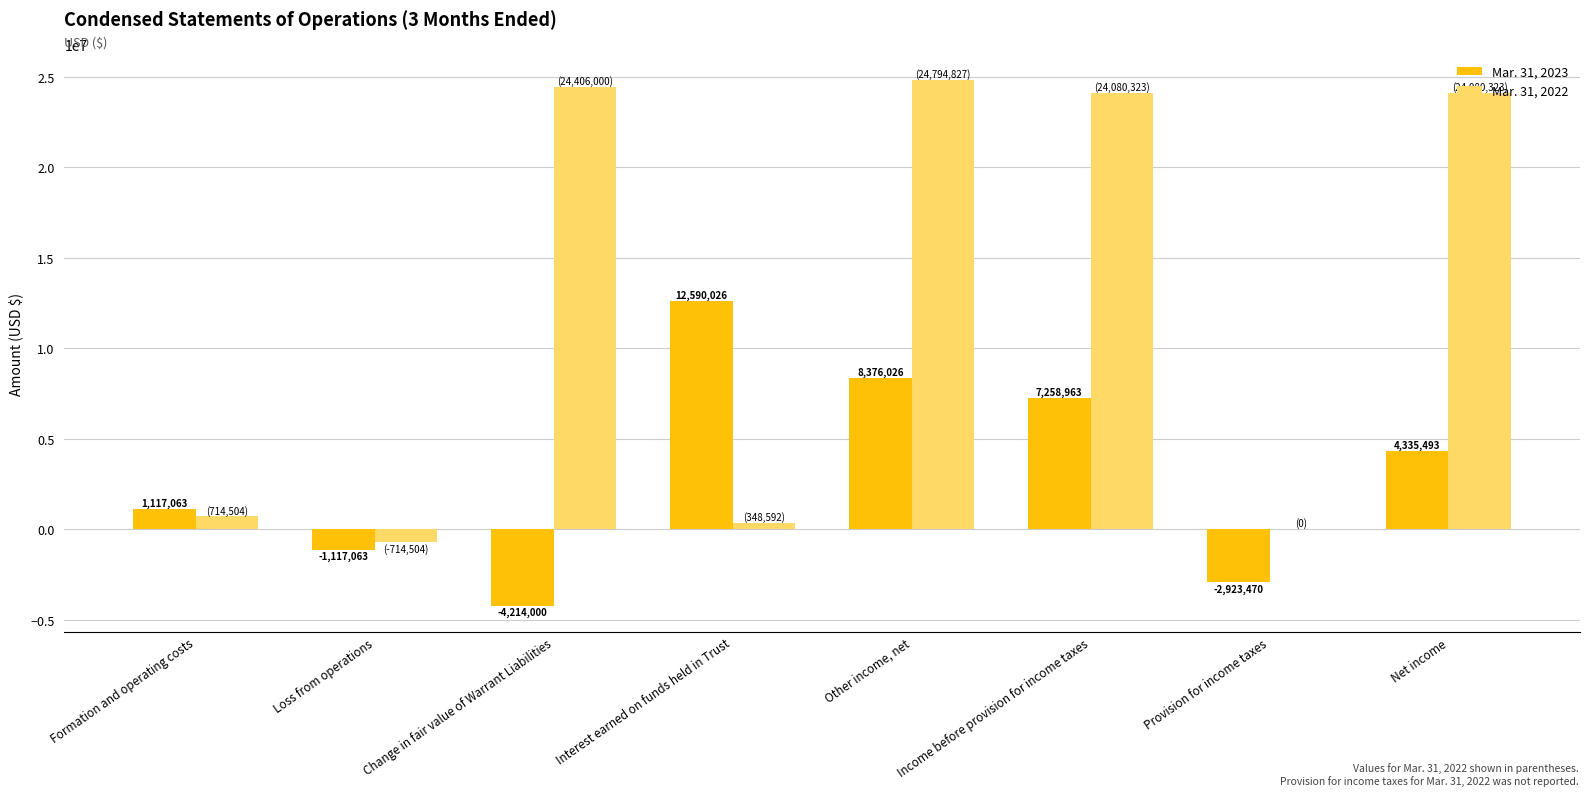

How many series are shown in this chart?

2